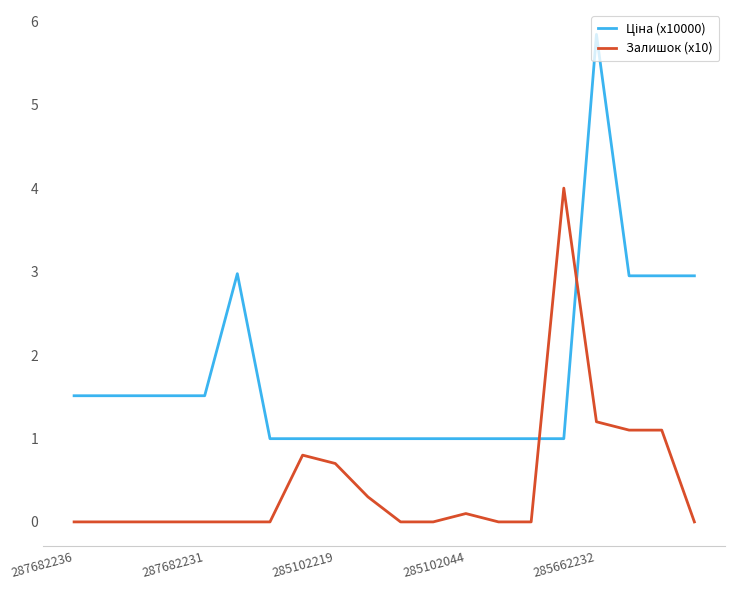

What is the maximum value for Залишок (x10)?

4.0